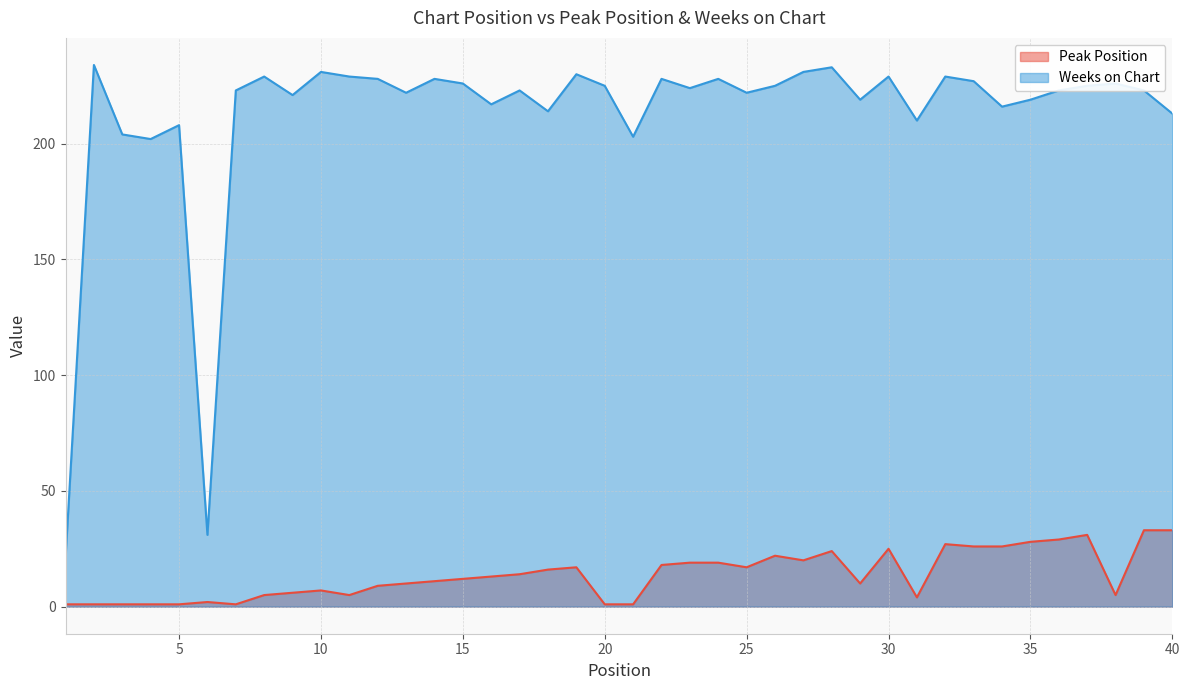

What is the total value across all series at 37?

256